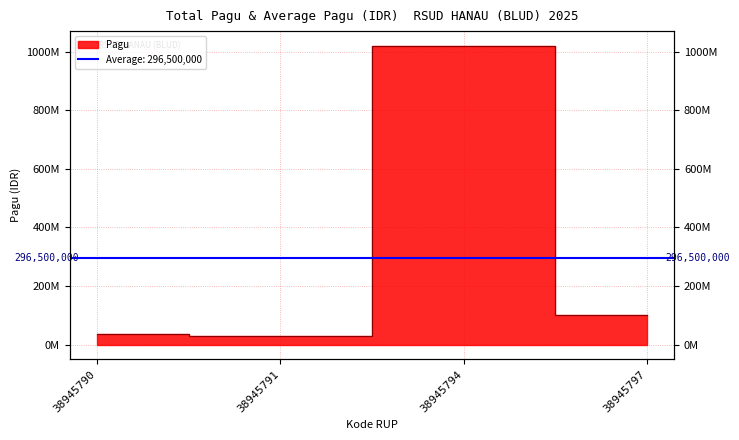

At which category does the data reach its first local peak?

38945794